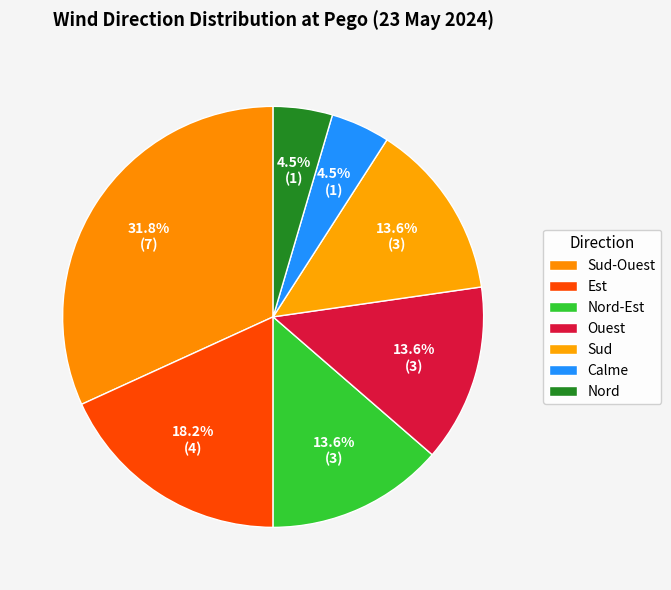

The Calme slice represents 5% of the pie. True or false?

True